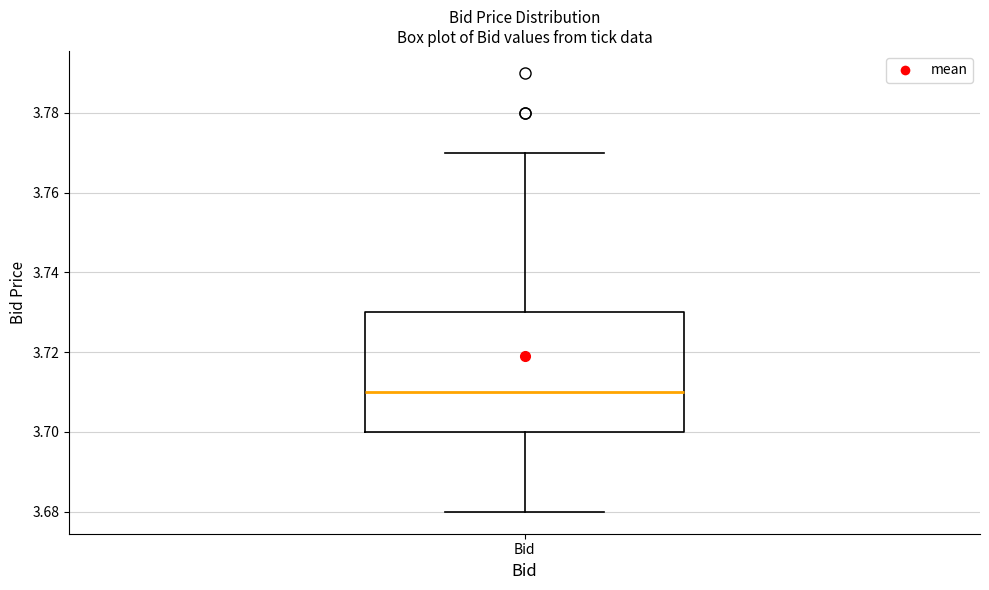

Read this box plot against the y-axis: the position of the median line, the range covered by the box, and the ends of both whiskers. The values are not printed on the chart, so give them approximately, as read against the axis.

median 3.71, box 3.70 to 3.73, whiskers 3.68 to 3.77